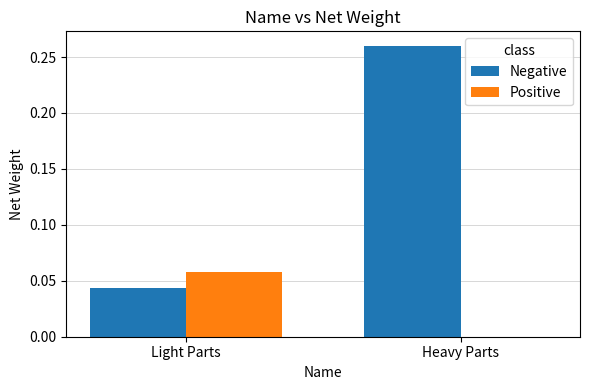

How many Positive values are between 0 and 1?

2